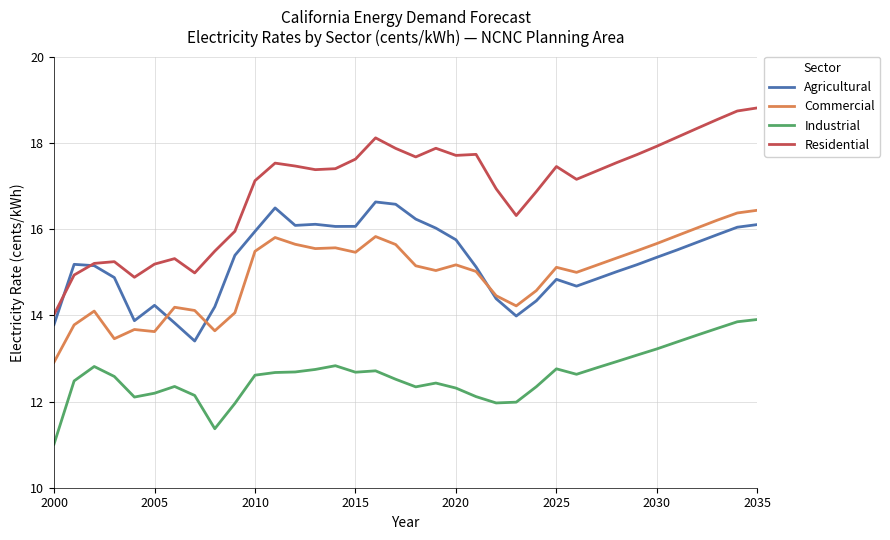

Which series has the largest total across all categories?

Residential